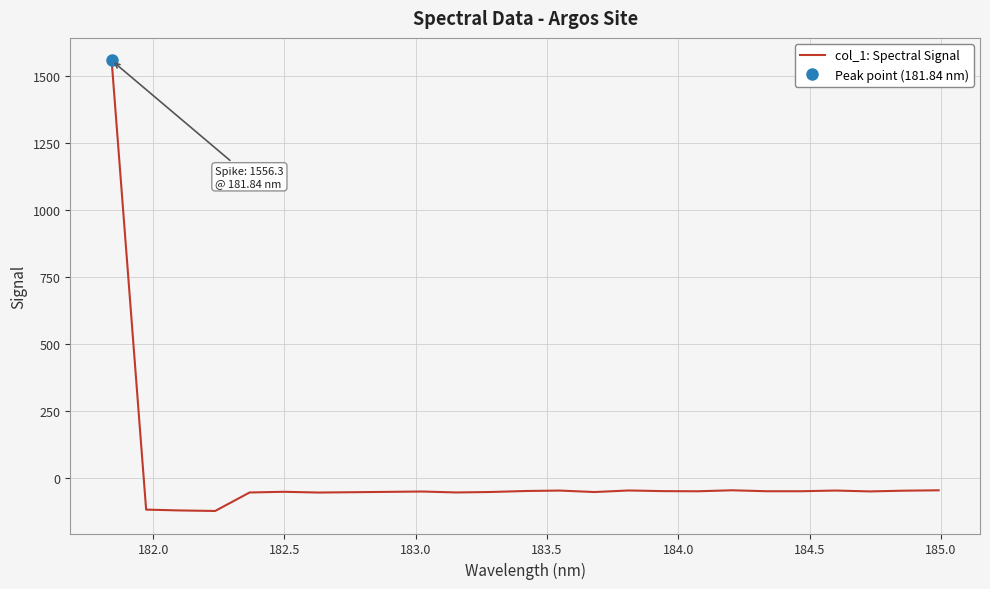

What is the difference between the maximum and minimum values?

1680.3